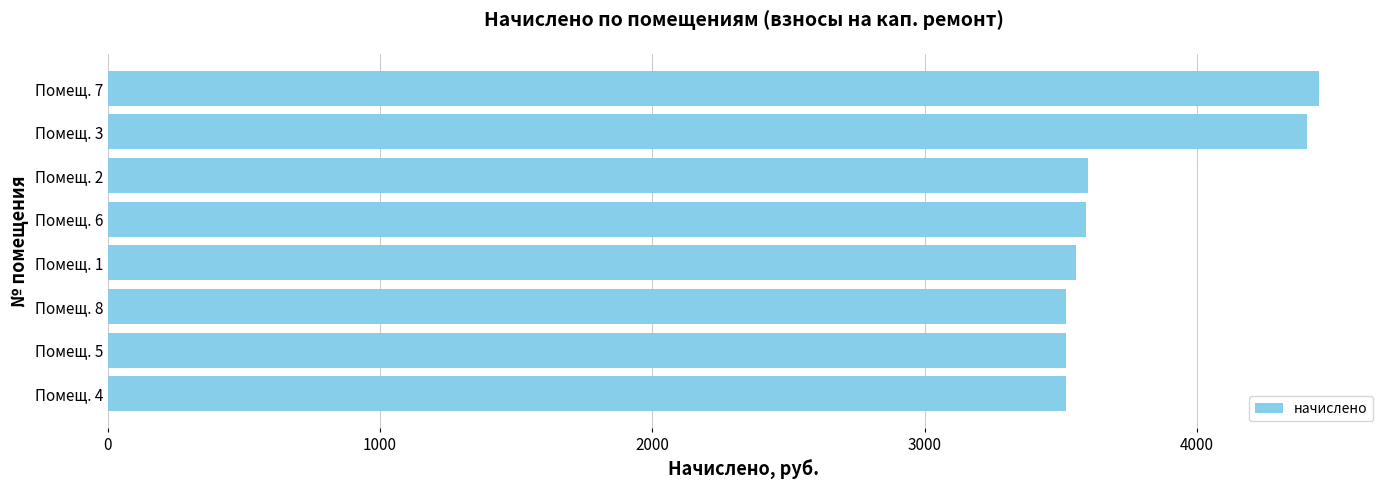

What is the average value?

3769.8